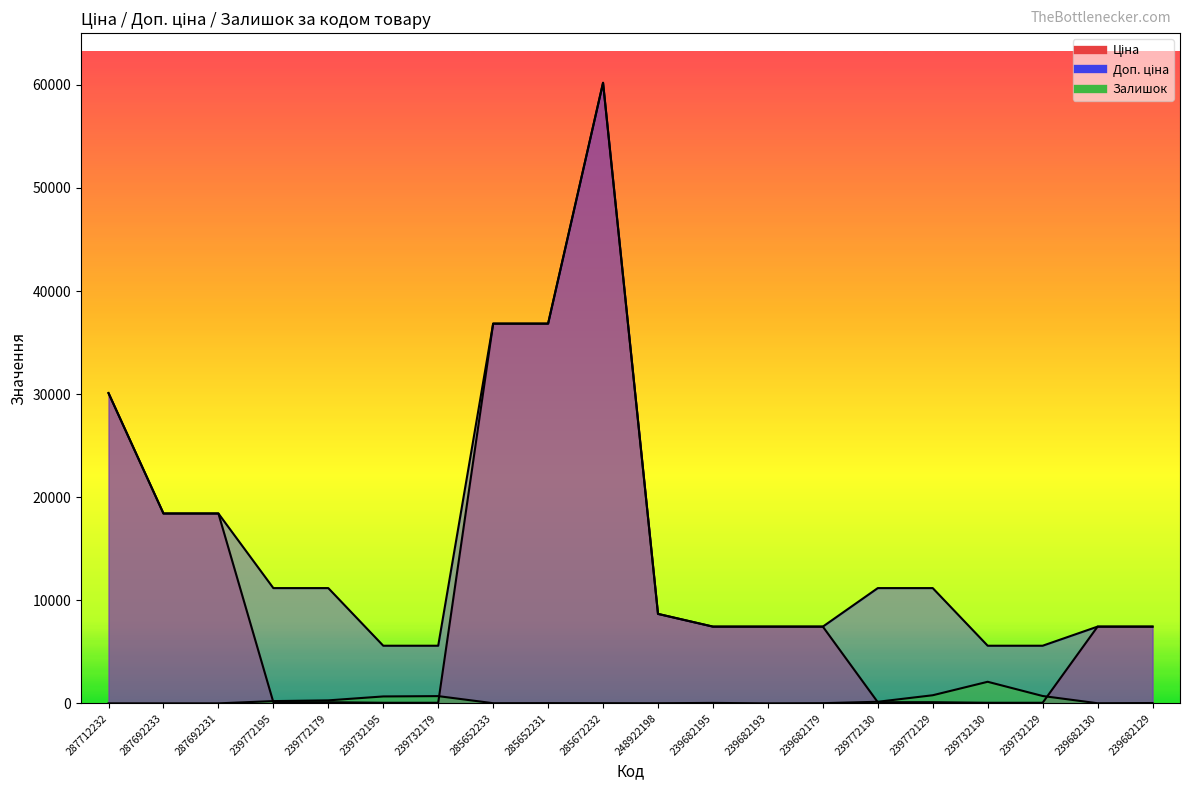

Where is Залишок nearest to the value 1046?

239772129